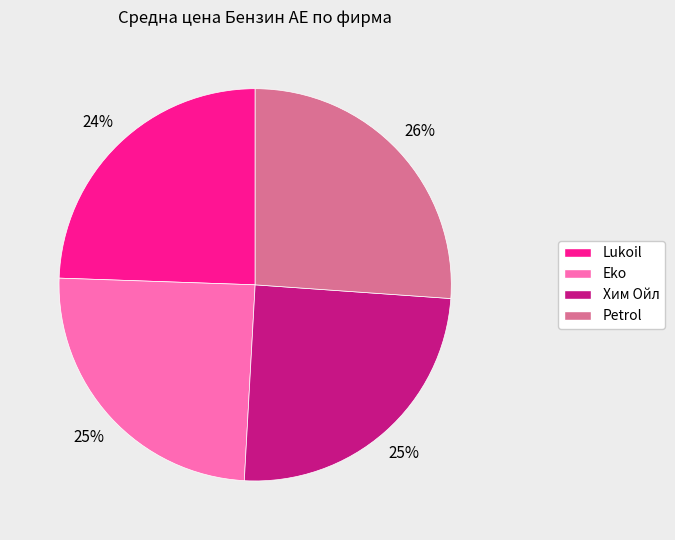

How many slices are in this pie chart?

4